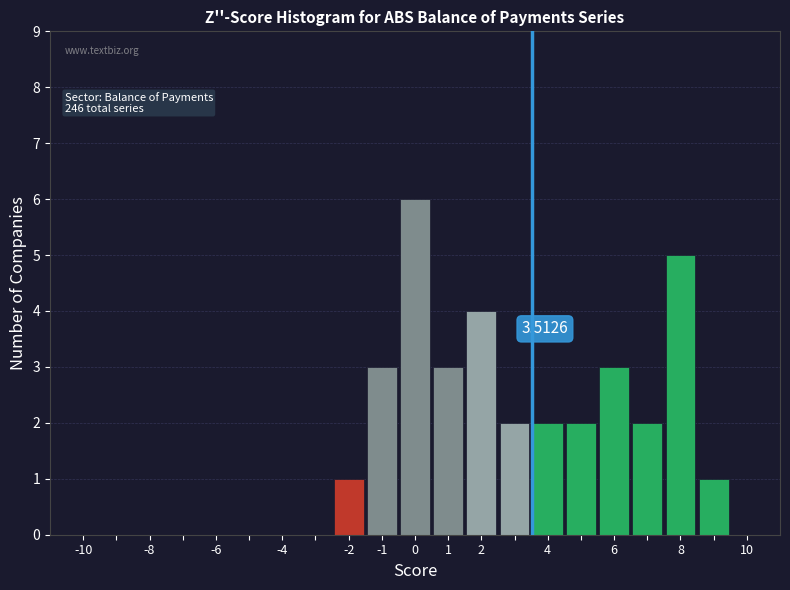

Over which range of the x-axis is the bar tallest?

-0.5 to 0.5